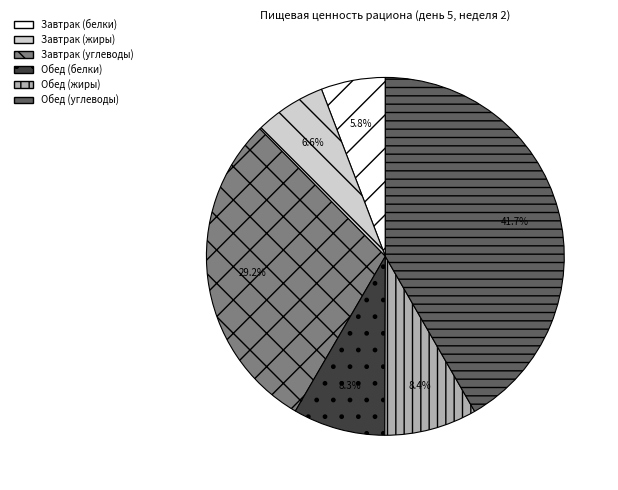

To the nearest percent, what portion does Завтрак (углеводы) represent?

29%